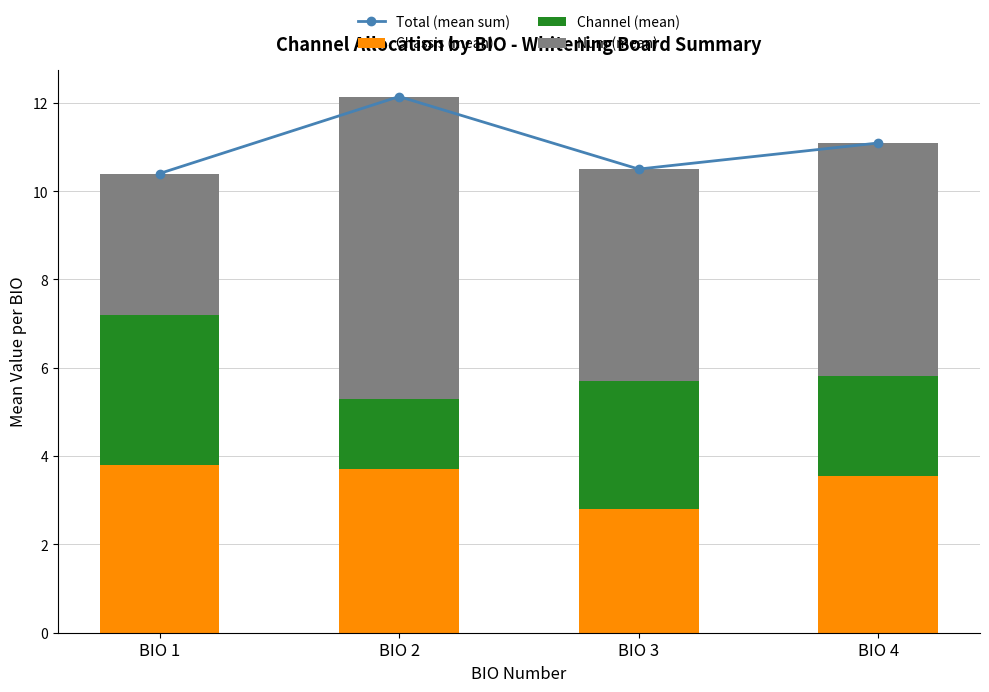

The Num (mean) series shows 4.3 at BIO 2. True or false?

False